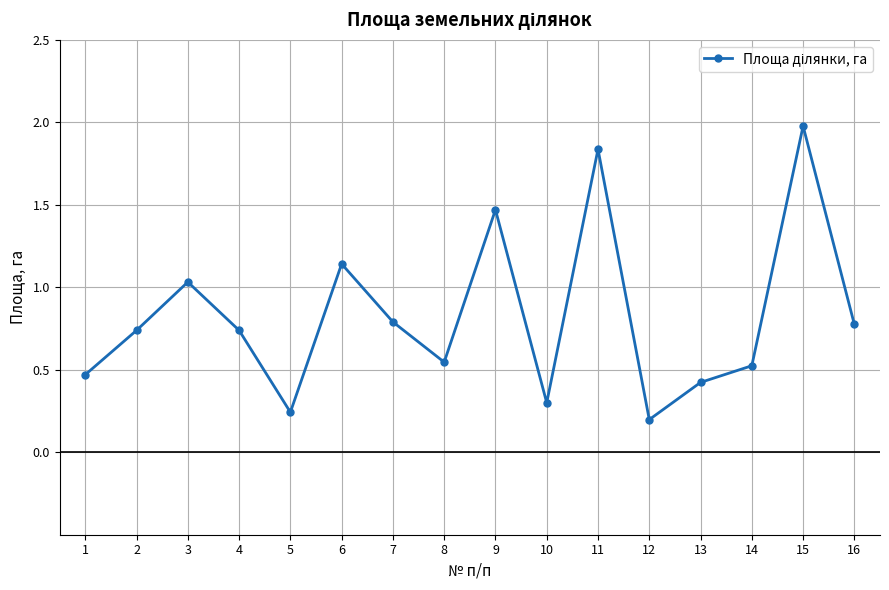

How many lines are shown in the chart?

1